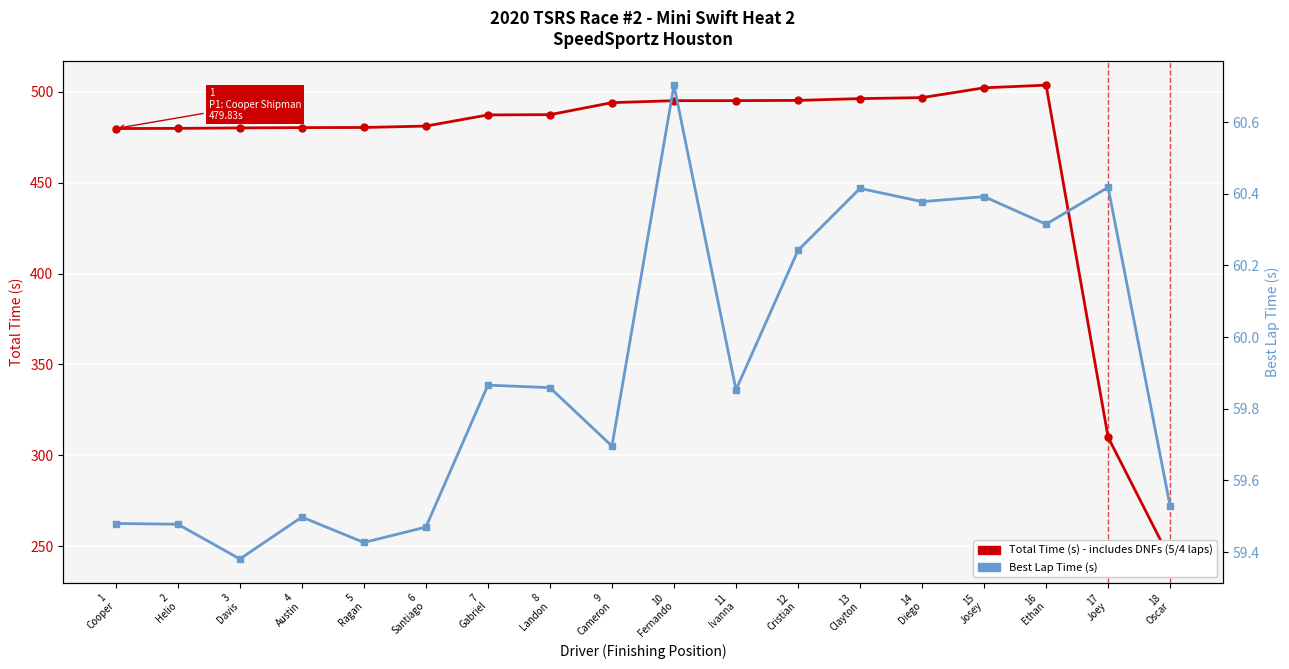

Is this an area chart (filled region under the line)?

No